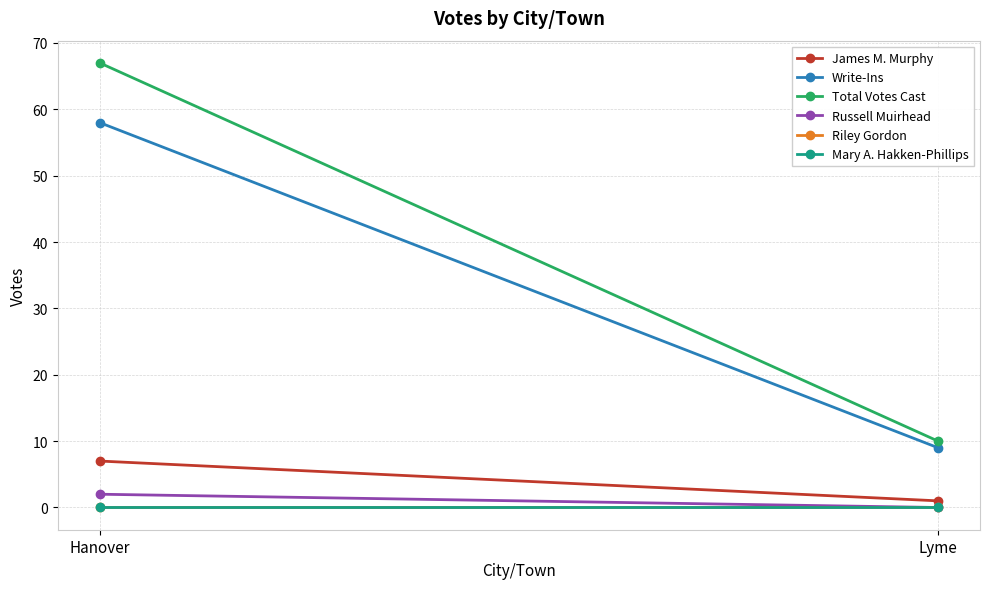

What is the label of the 2nd point from the left?

Lyme